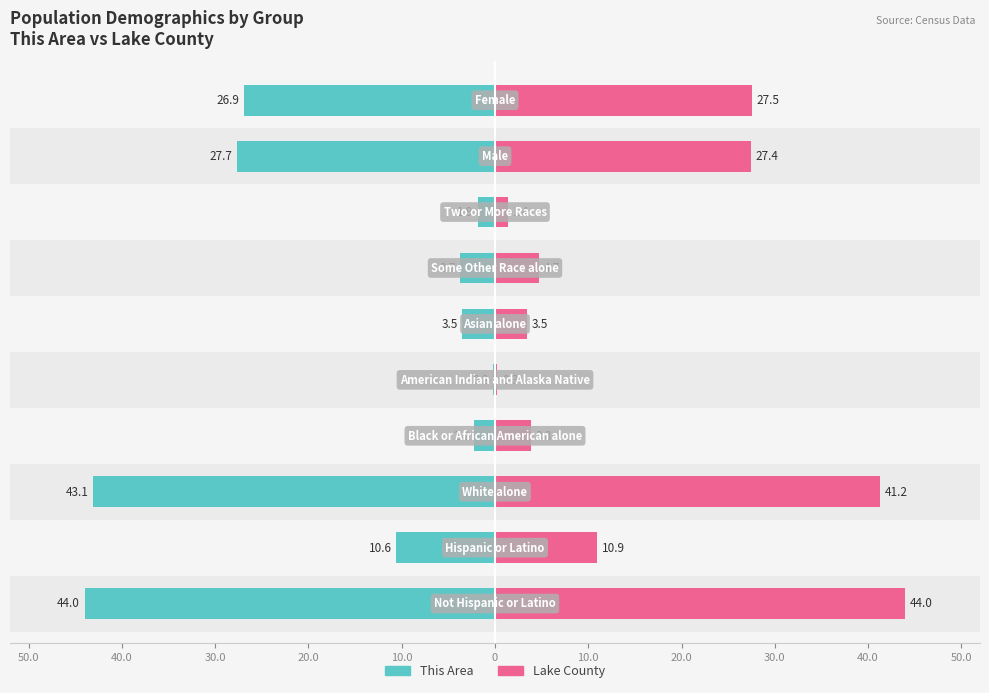

What is the difference between the highest and lowest values at 40.0?

21.5